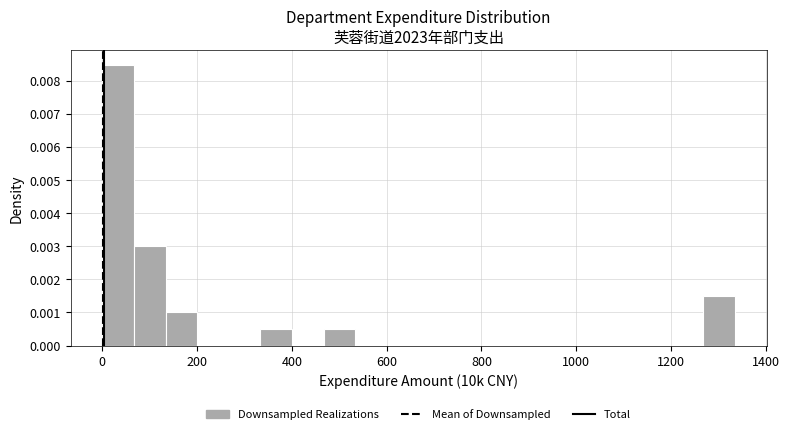

Read against the x-axis, roughly where is the centre of the tallest bar?

40